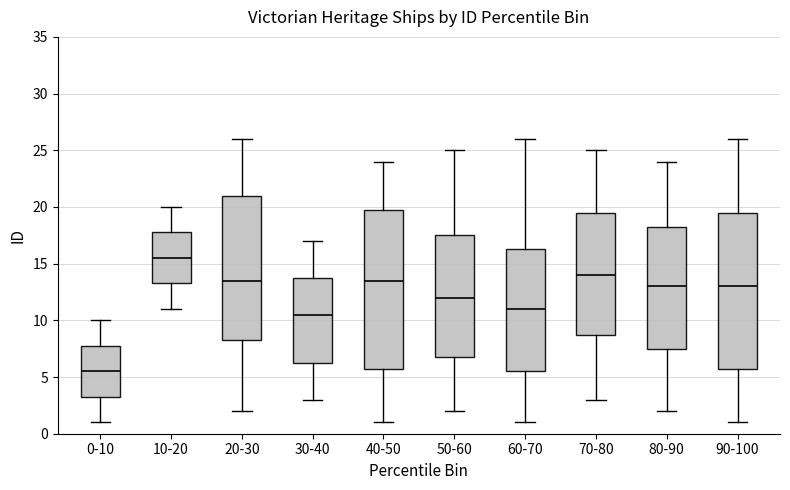

Which box has the lowest median line?

0-10